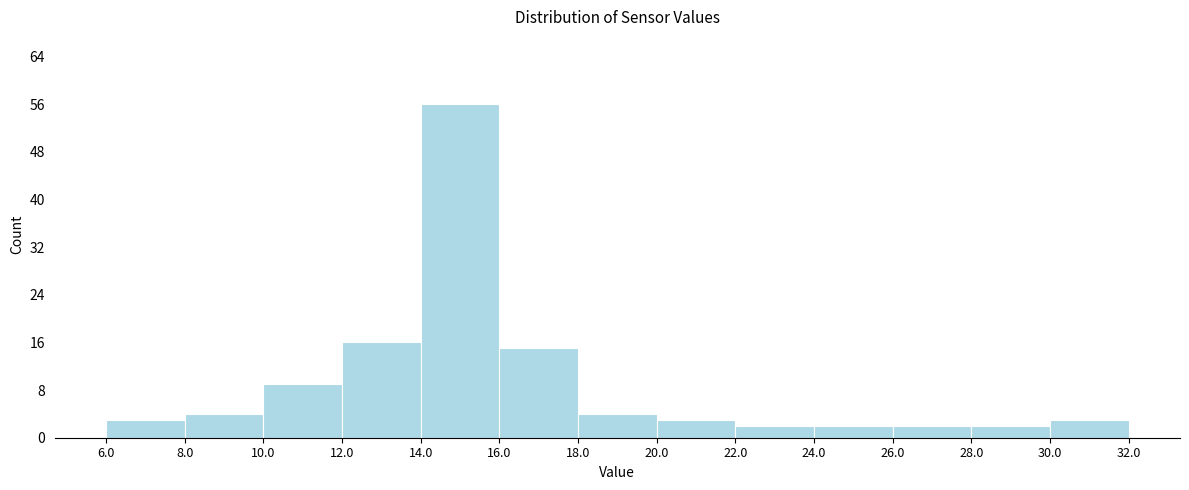

Over which range of the x-axis is the bar tallest?

14.0 to 16.0